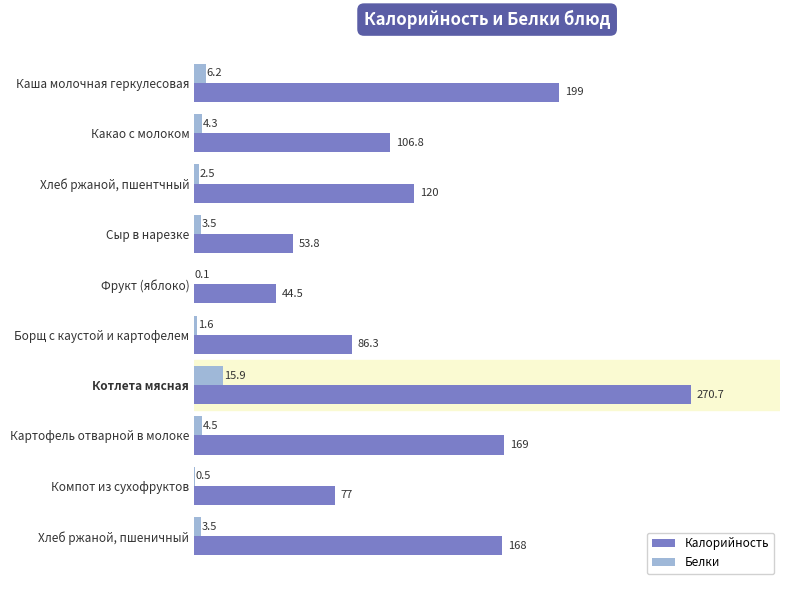

What is the sum of all Белки values?

42.6